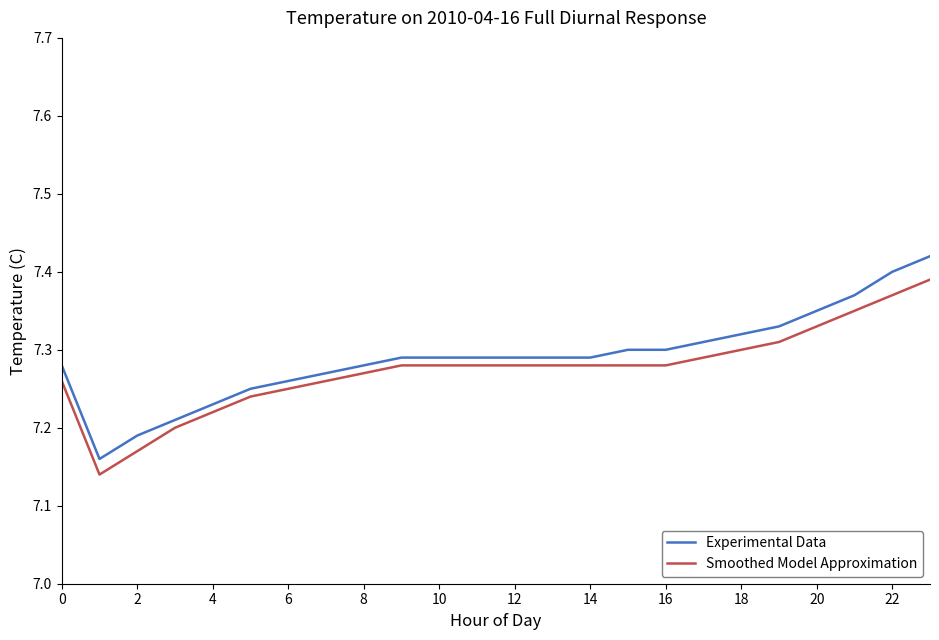

Which series has the largest range (max minus min)?

Experimental Data